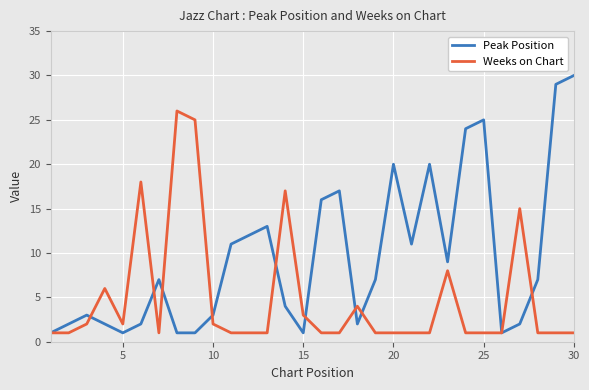

Rank the series by their maximum value, from lowest to highest.

Weeks on Chart, Peak Position